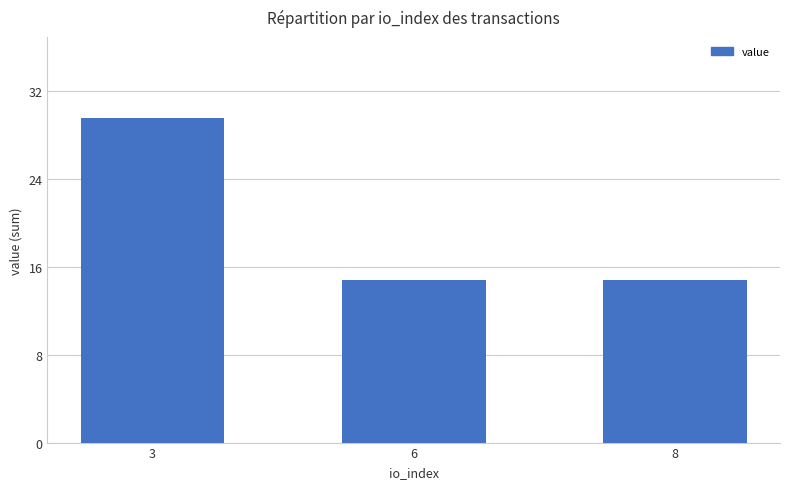

Count the number of categories in the chart.

3